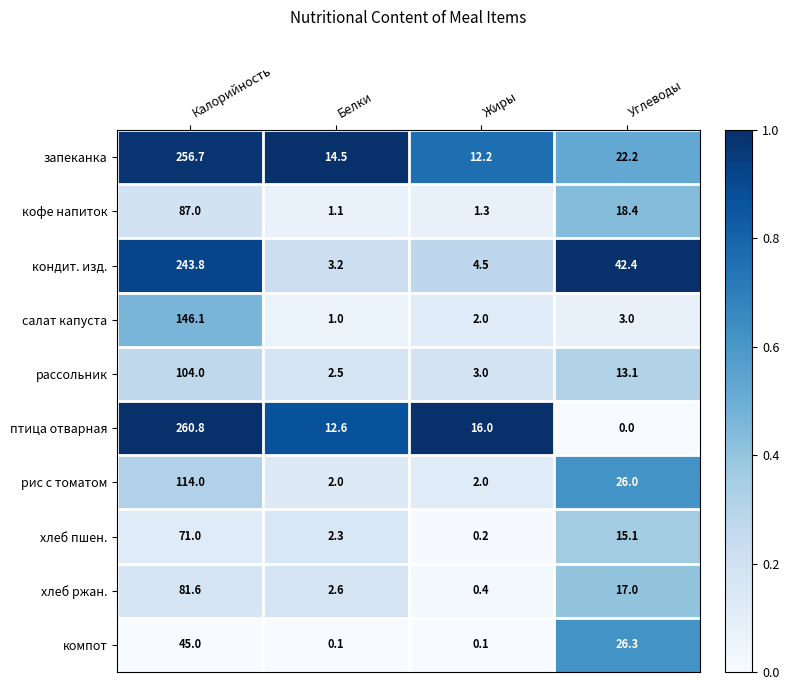

What is the difference between the maximum and minimum values in the рассольник series?

101.5